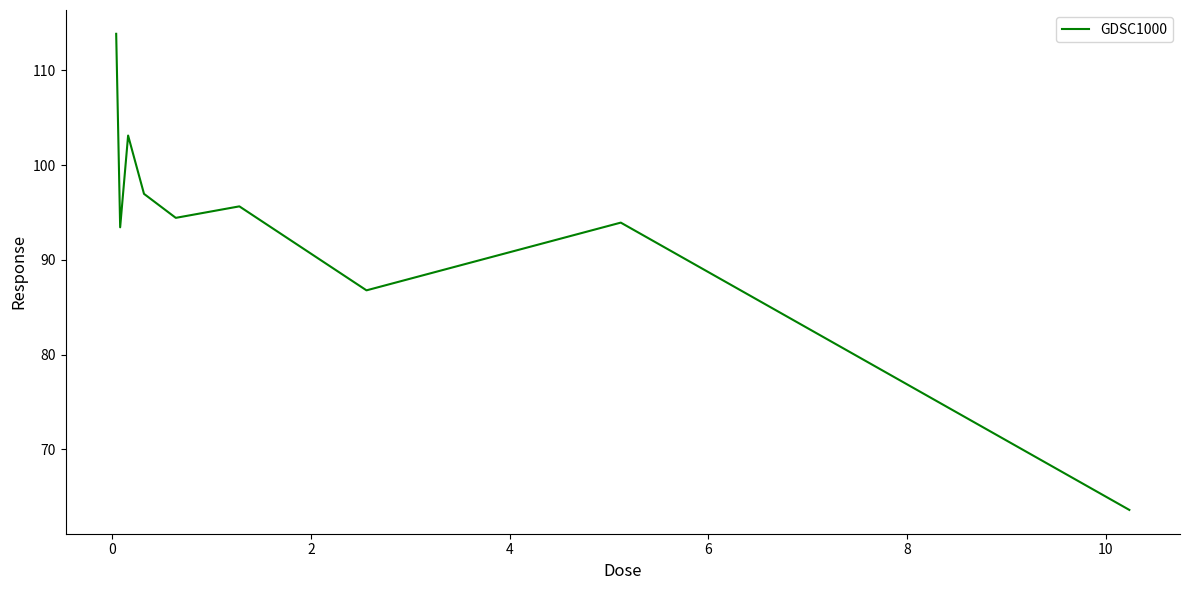

Count the number of data series in this chart.

1